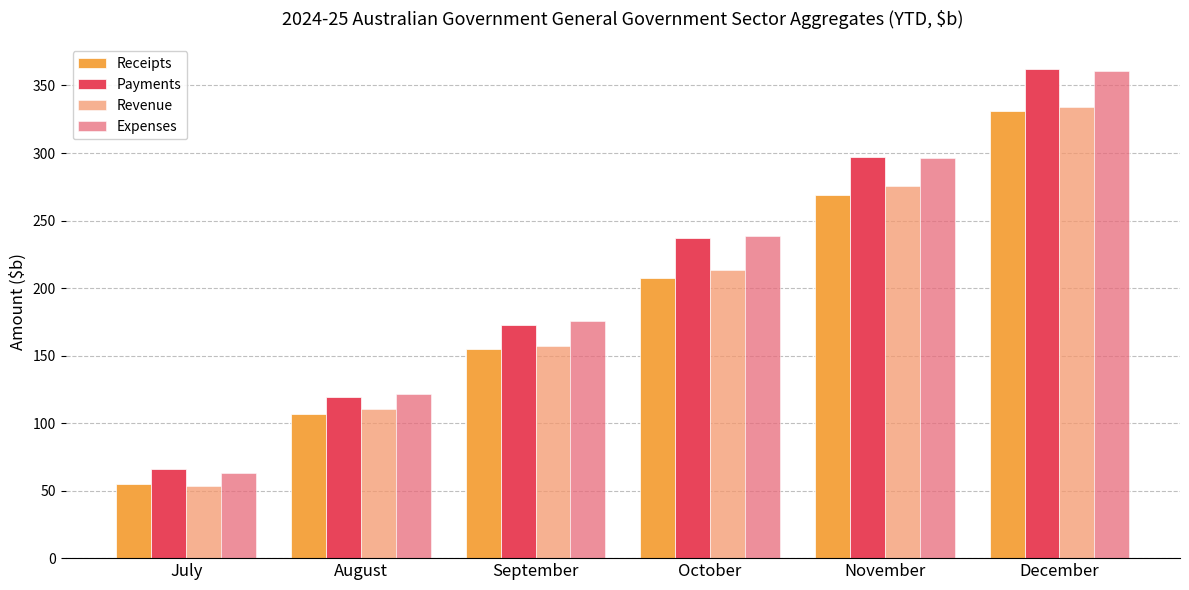

What is the sum of the Receipts values at December and November?

599.7